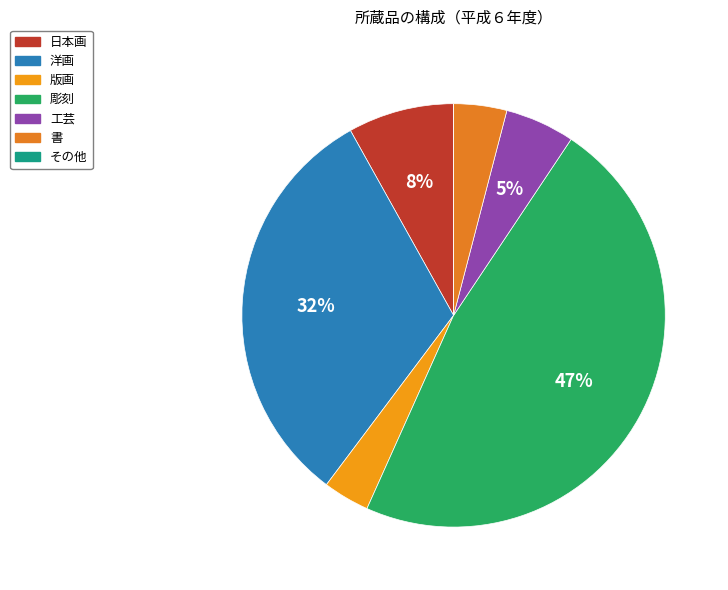

To the nearest percent, what portion does 工芸 represent?

5%